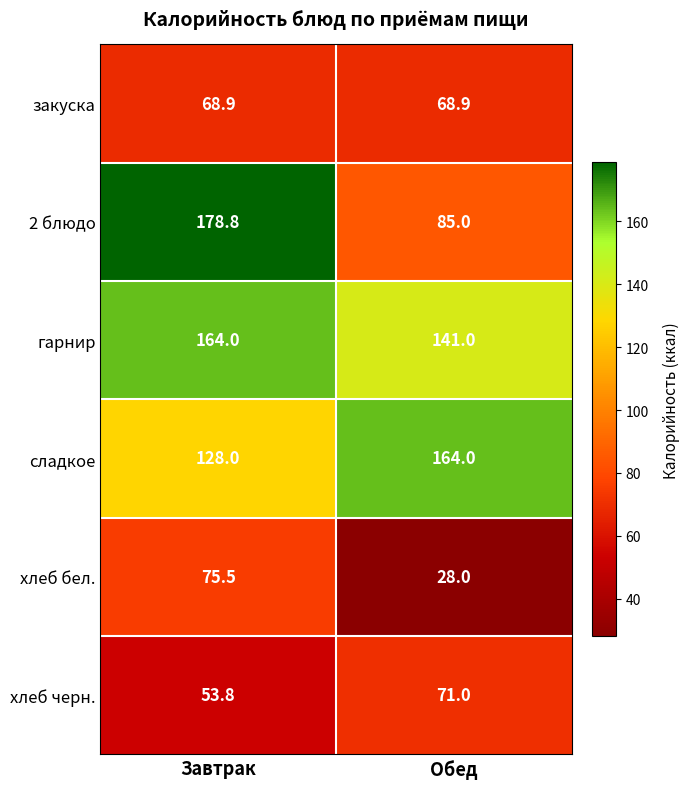

At Завтрак, list the series in order from largest to smallest.

2 блюдо, гарнир, сладкое, хлеб бел., закуска, хлеб черн.